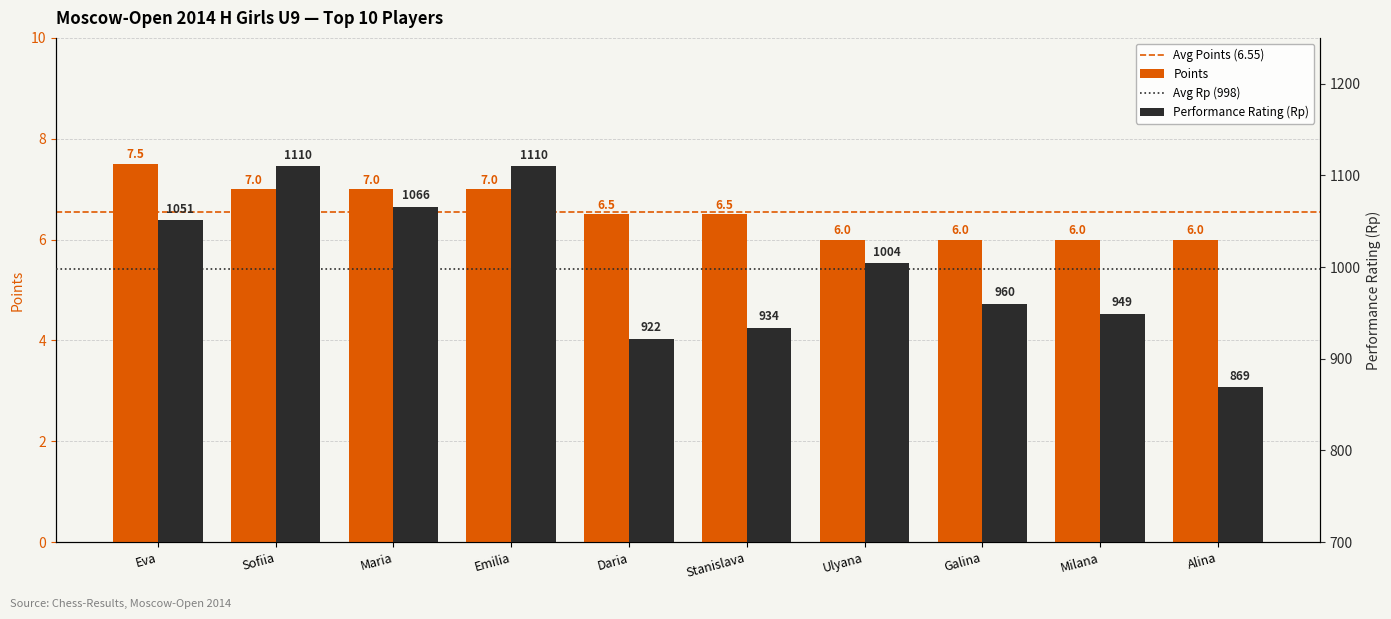

What is the difference between the Points values at Daria and Alina?

0.5